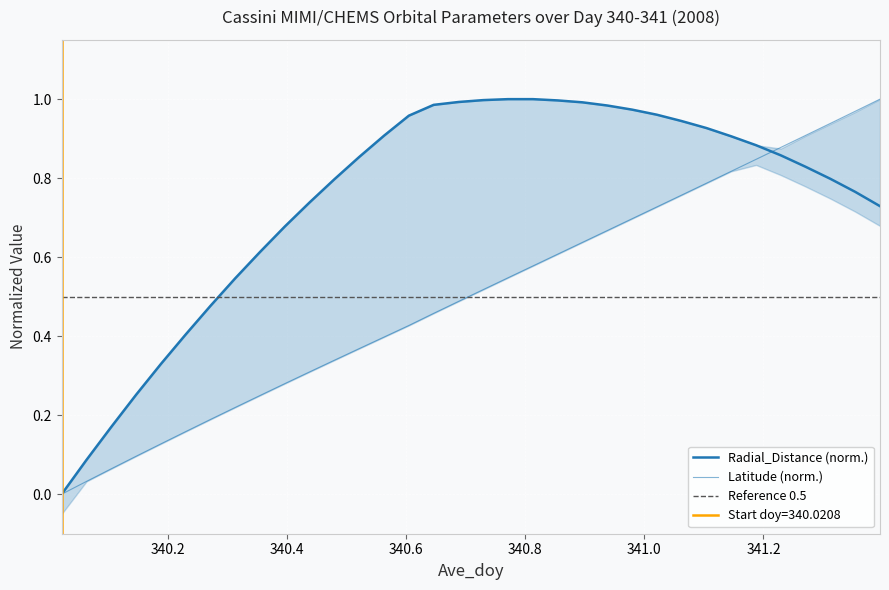

What is the spread (max minus min) of values at 340.2292?

0.2